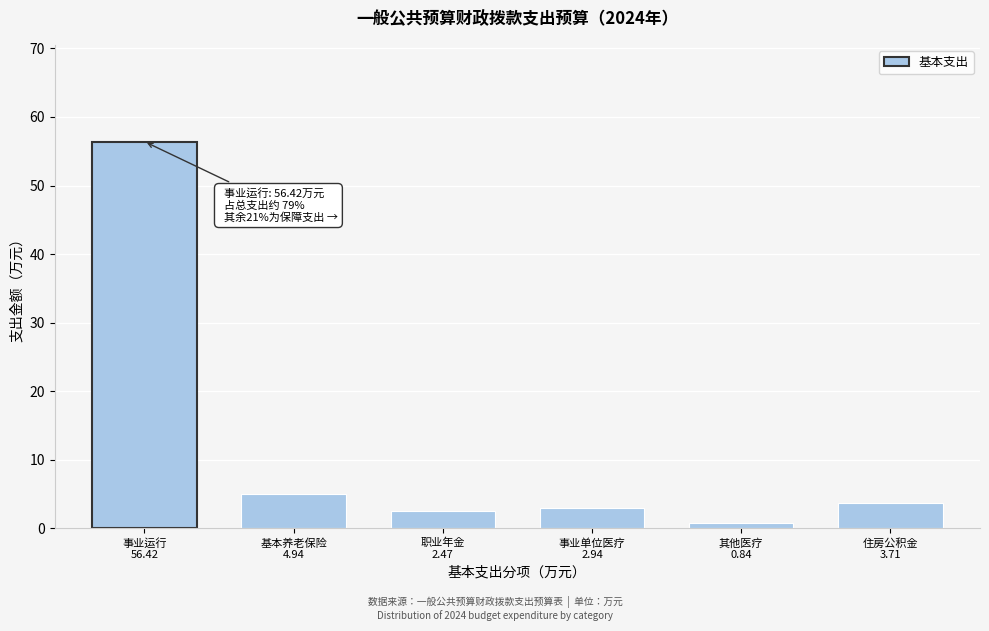

Reading right to left, what are all the values shown in this chart?

3.7	0.8	2.9	2.5	4.9	56.4